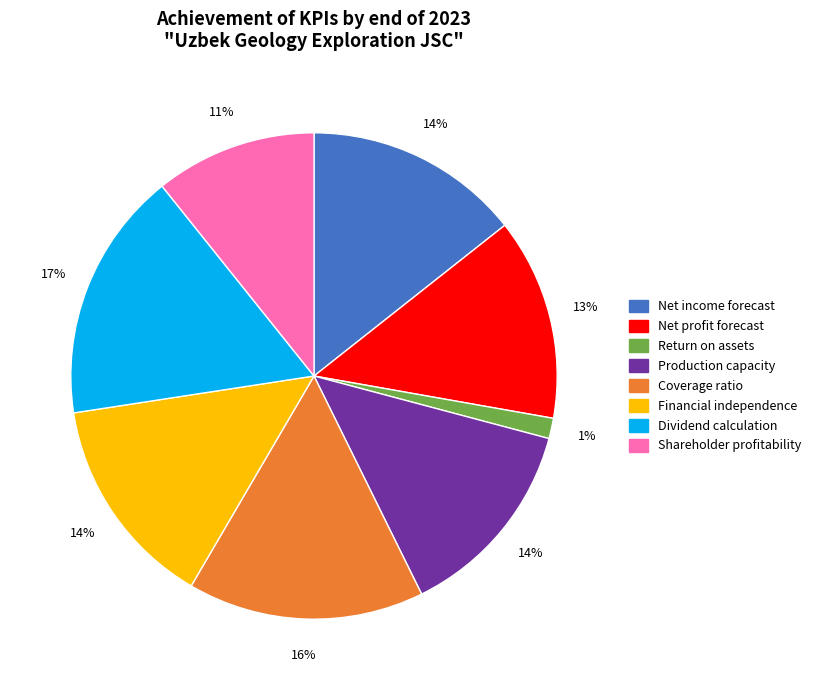

Is there any slice that represents more than half of the pie?

No